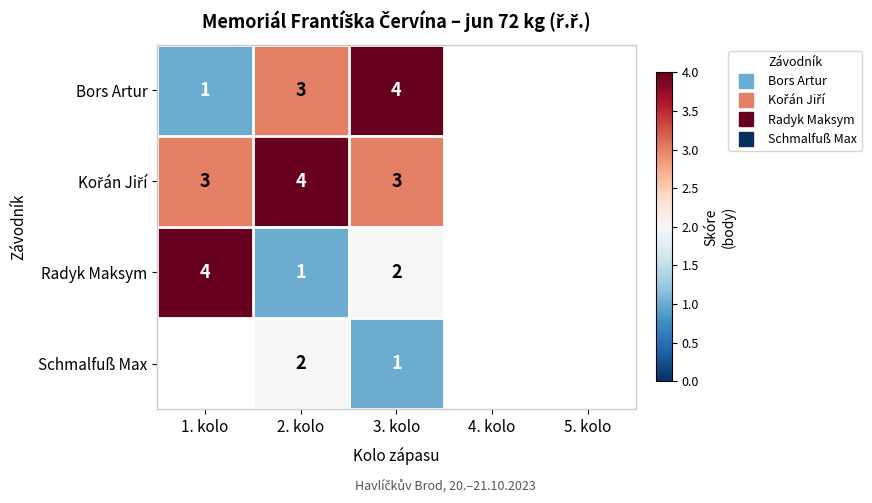

What is the difference between the maximum and minimum values in the Radyk Maksym series?

3.0